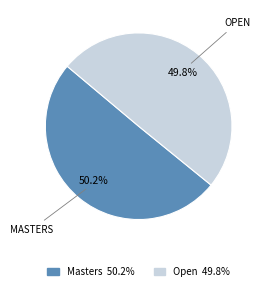

To the nearest percent, what percentage of the pie is Masters?

50%